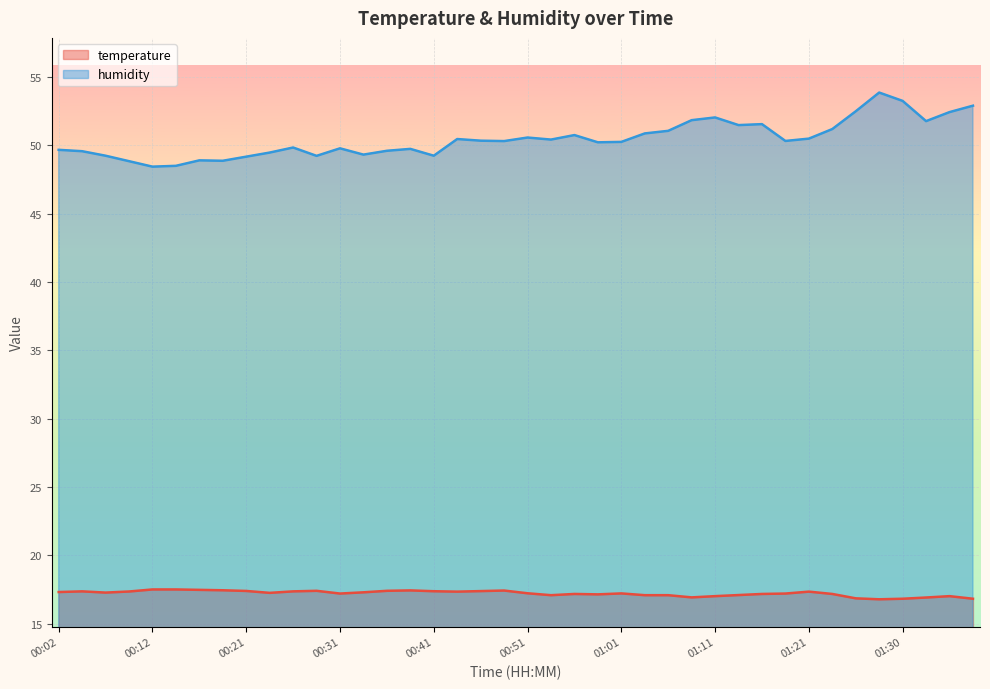

What is the value of the temperature point at the 31st from the left?

17.2